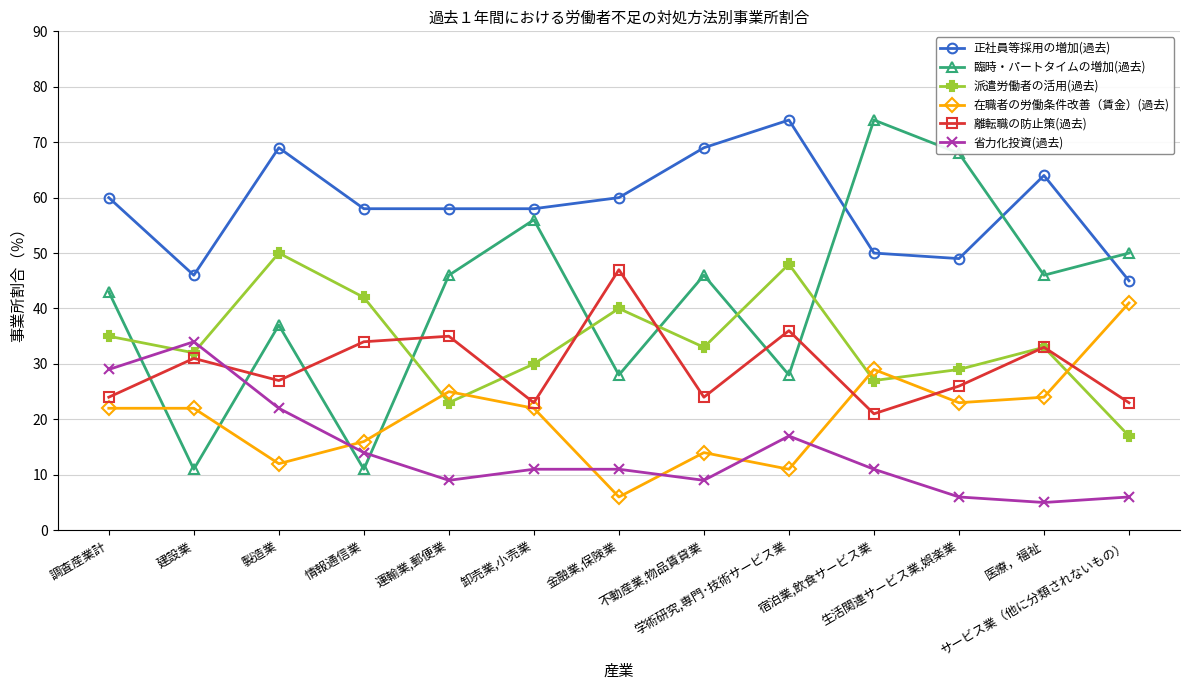

At which label does 省力化投資(過去) first exceed 11?

調査産業計